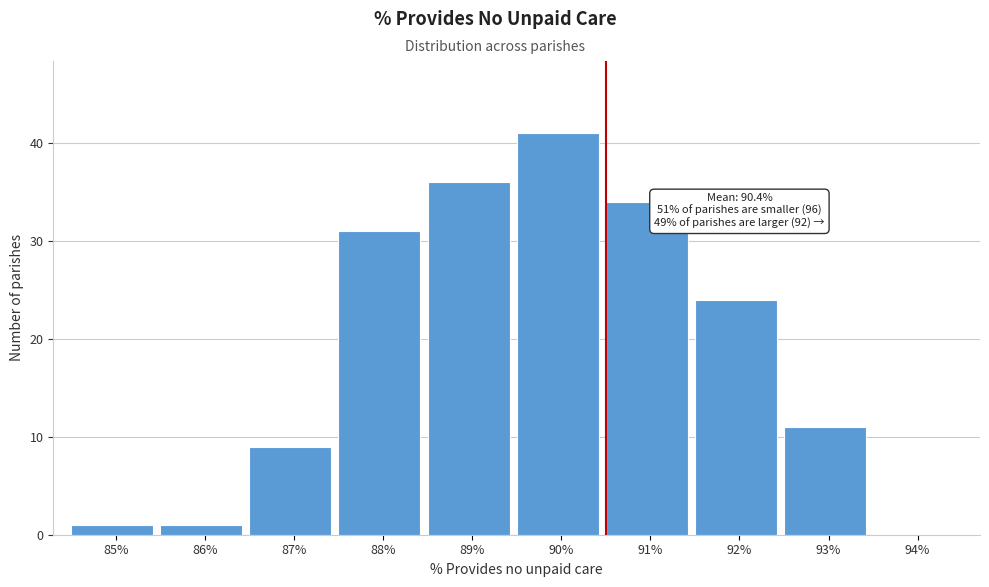

Reading left to right, list all the values displayed in this chart.

85%=1	86%=1	87%=9	88%=31	89%=36	90%=41	91%=34	92%=24	93%=11	94%=0